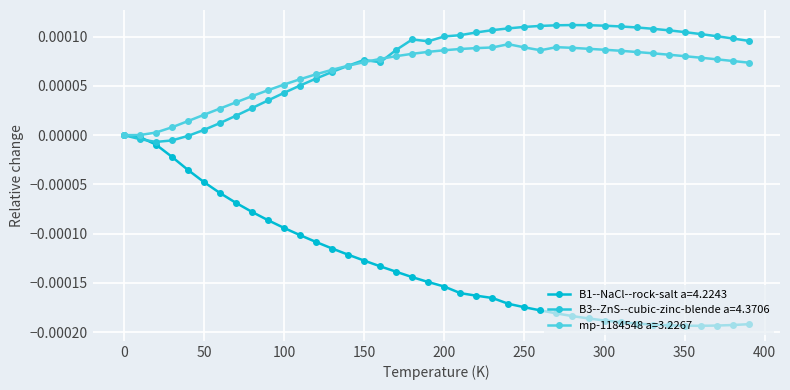

Which series has the widest spread of values?

B1--NaCl--rock-salt a=4.2243